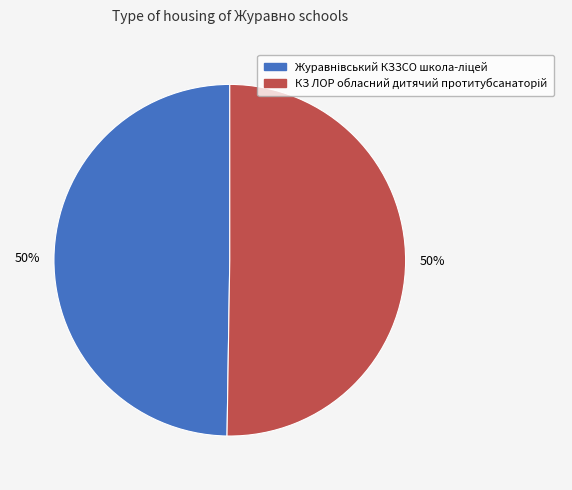

Count the number of slices in the pie.

2